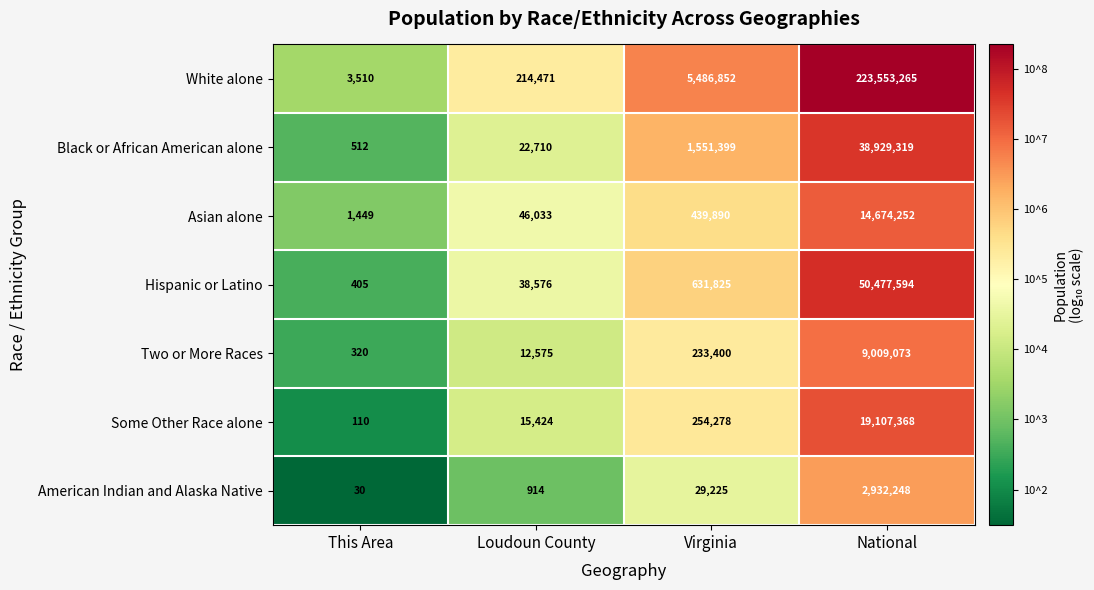

Rank the categories by Two or More Races value from highest to lowest.

National, Virginia, Loudoun County, This Area